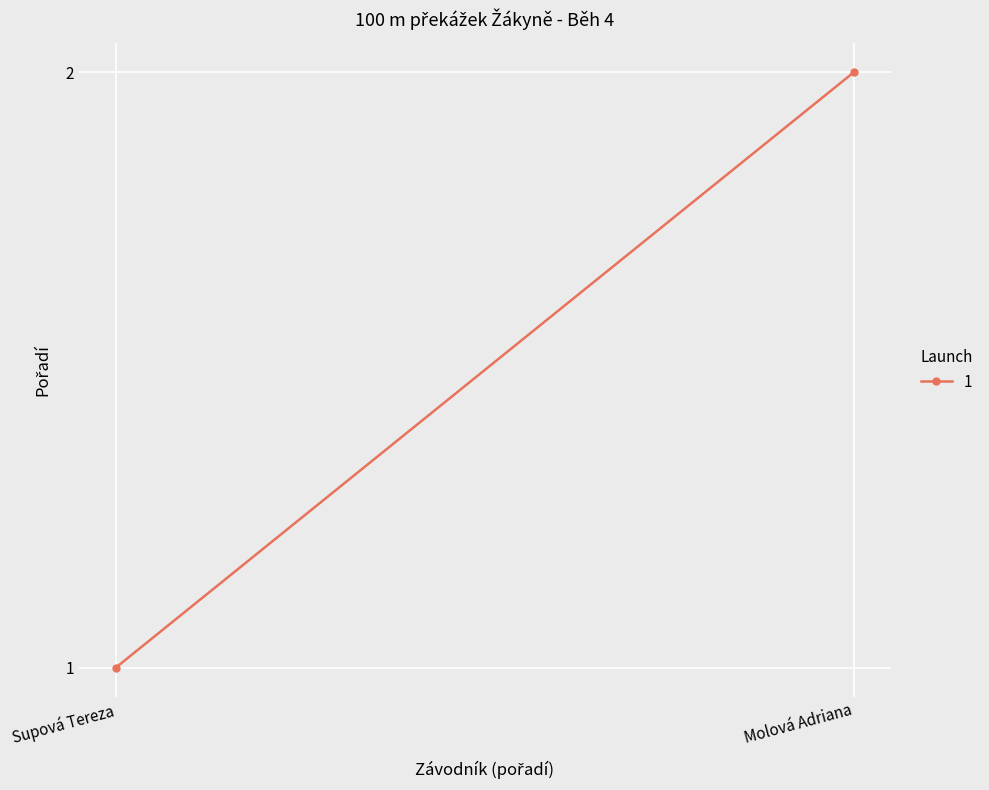

What is the change in value from Supová Tereza to Molová Adriana?

+1